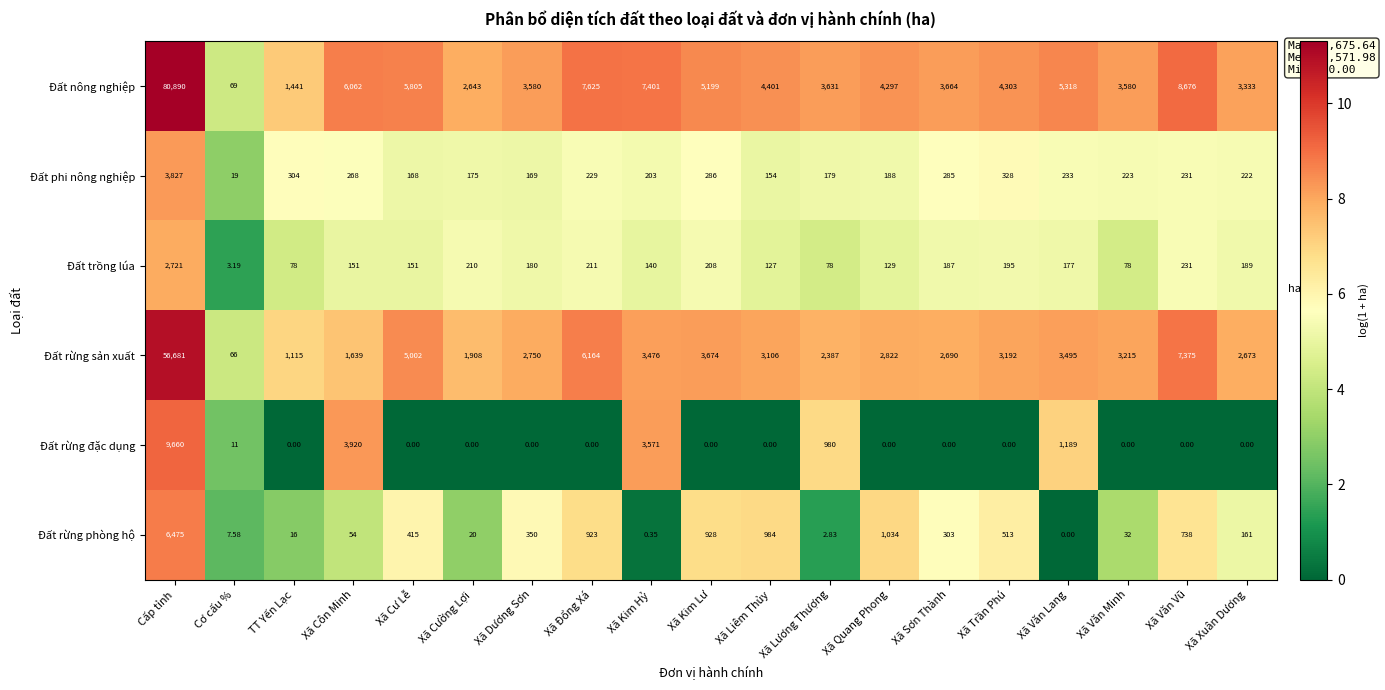

At which label does Đất rừng phòng hộ first exceed 303?

Cấp tỉnh